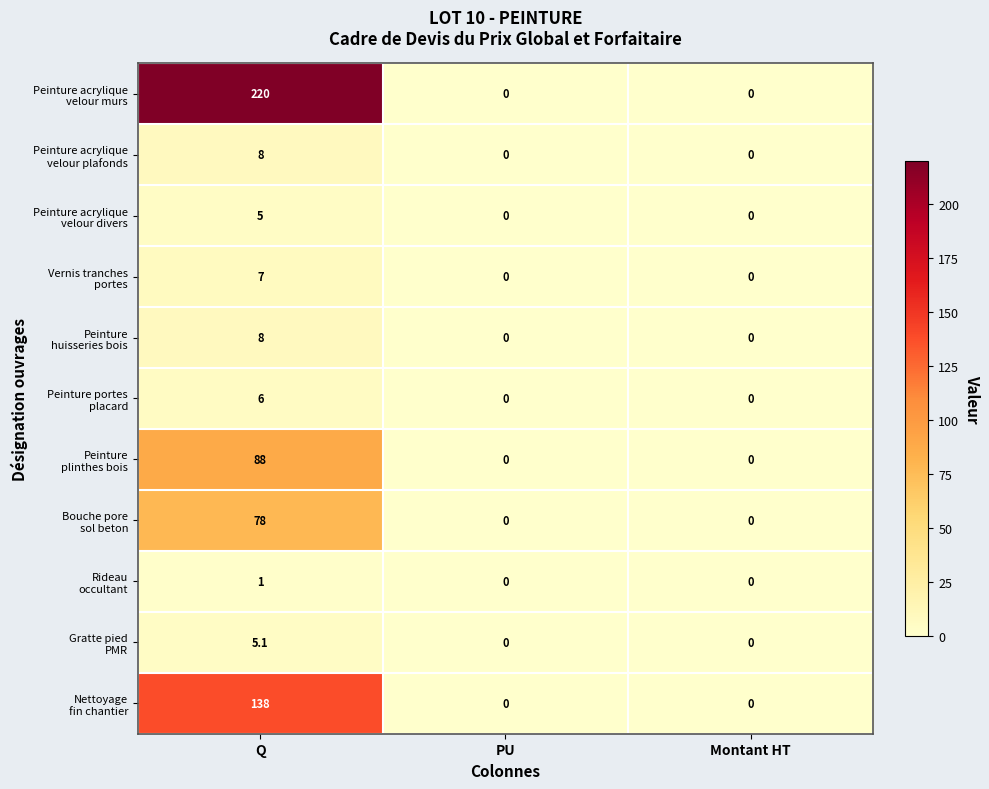

At how many categories does at least one series exceed 23?

1